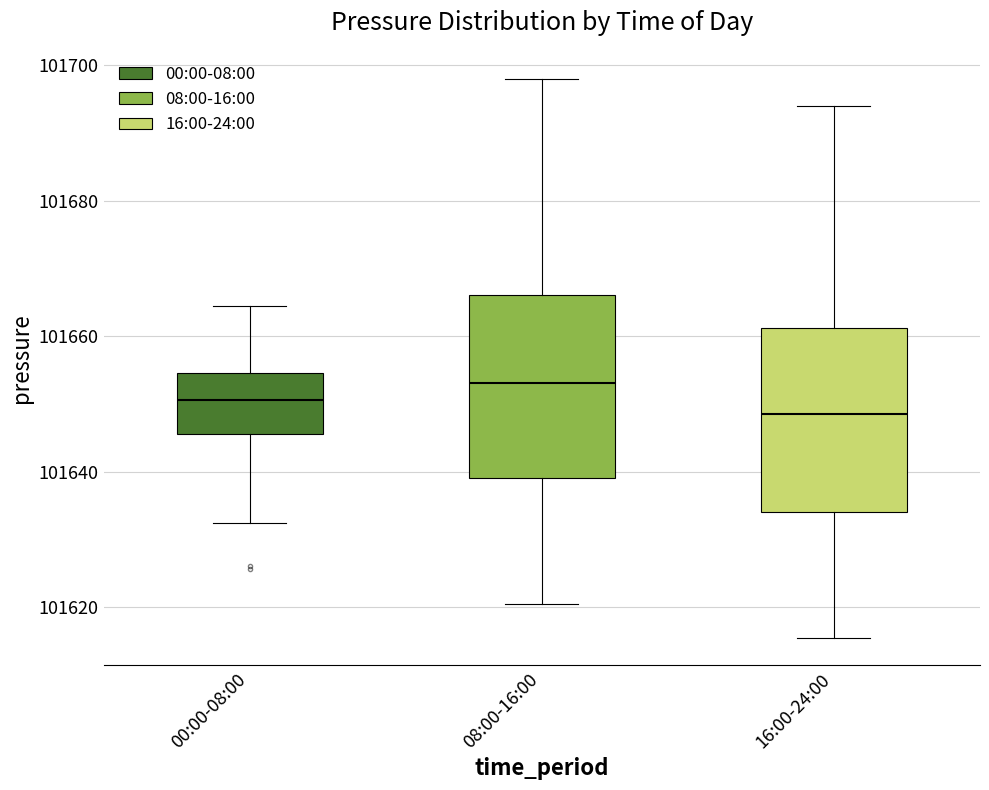

Reading left to right, read every box against the y-axis: the position of its median line, the range the box covers, and the ends of its whiskers. The values are not printed on the chart, so give them approximately, as read against the axis.

00:00-08:00: median 101650, box 101646 to 101654, whiskers 101632 to 101664
08:00-16:00: median 101654, box 101640 to 101666, whiskers 101620 to 101698
16:00-24:00: median 101648, box 101634 to 101662, whiskers 101616 to 101694